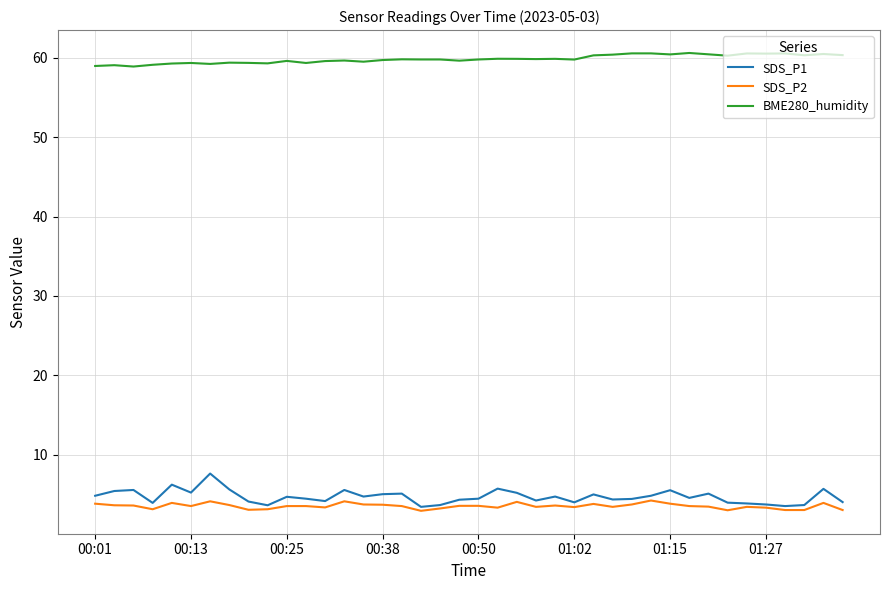

What is the lowest value of the SDS_P1 series?

3.4